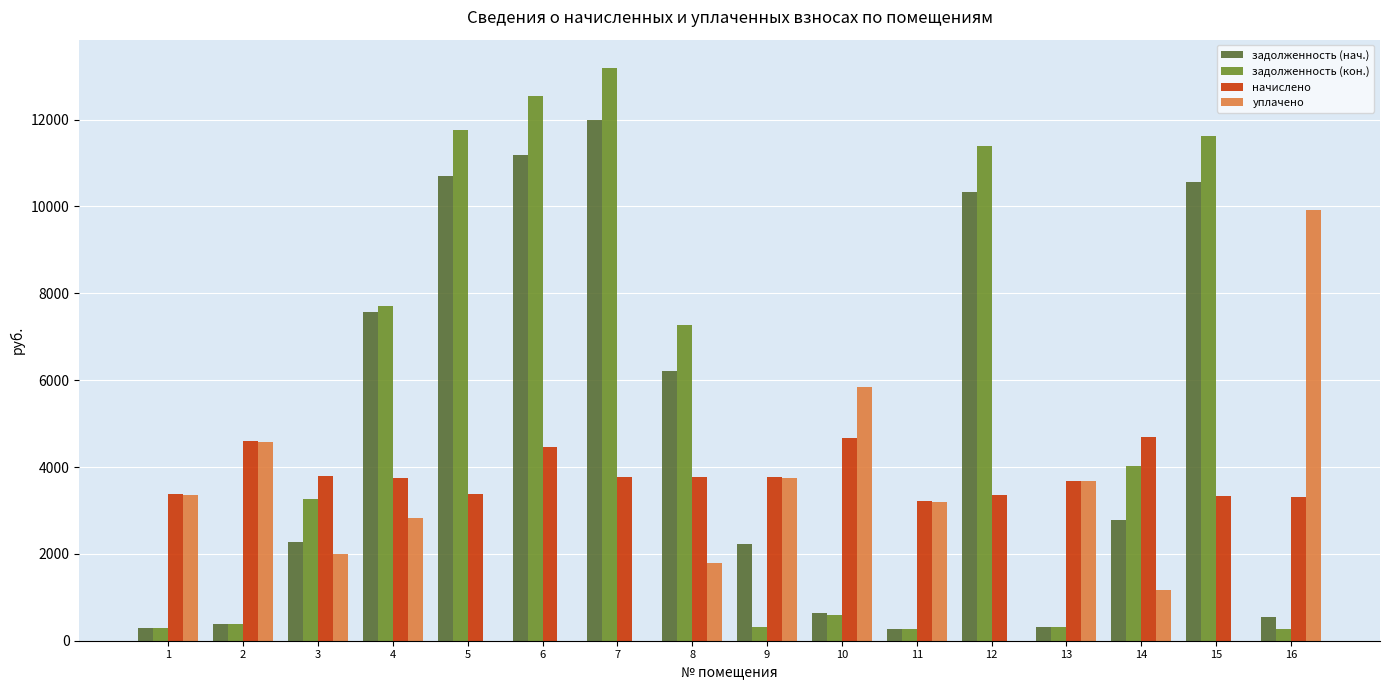

What is the greatest value displayed?

13180.5